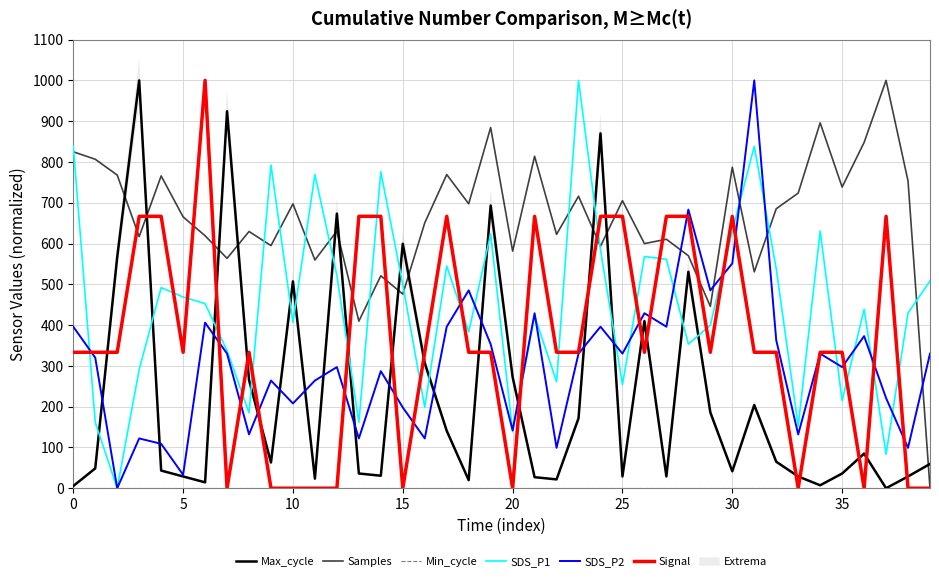

How many distinct data groups are displayed?

6